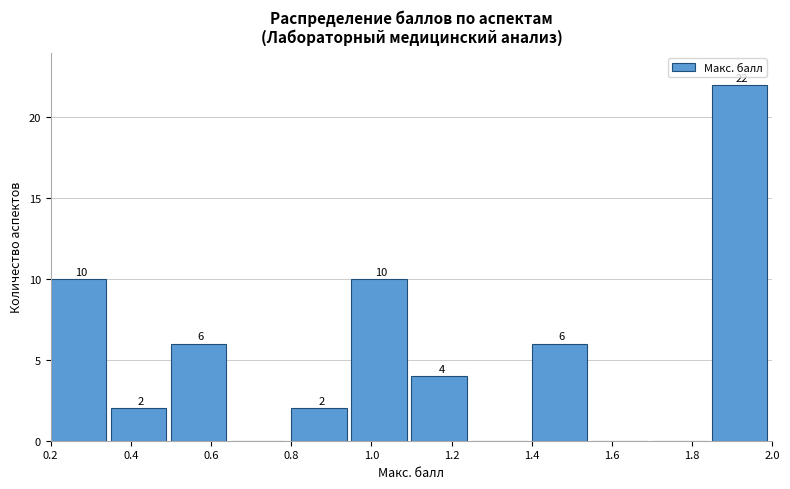

Over which range of the x-axis is the bar tallest?

1.85 to 2.00